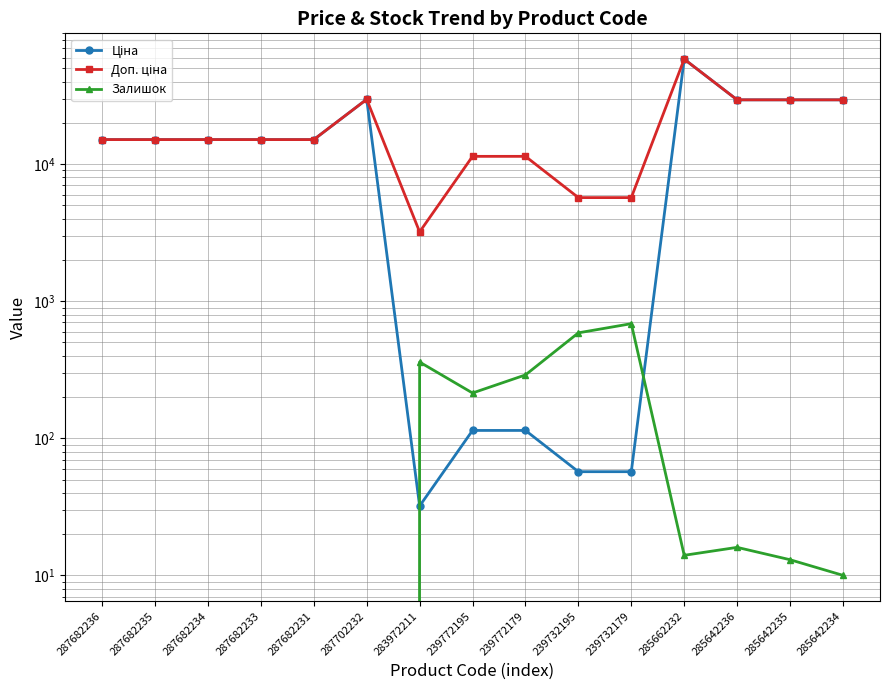

At how many categories does at least one series exceed 5082?

14